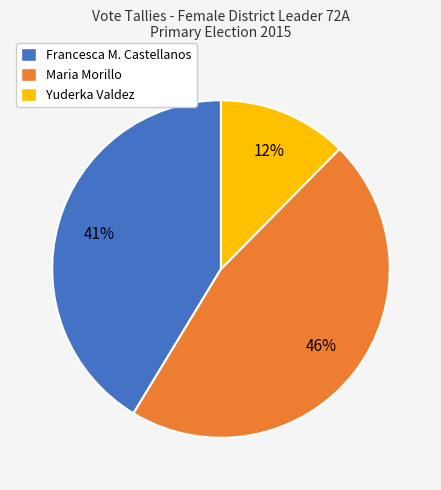

How many slices are in this pie chart?

3